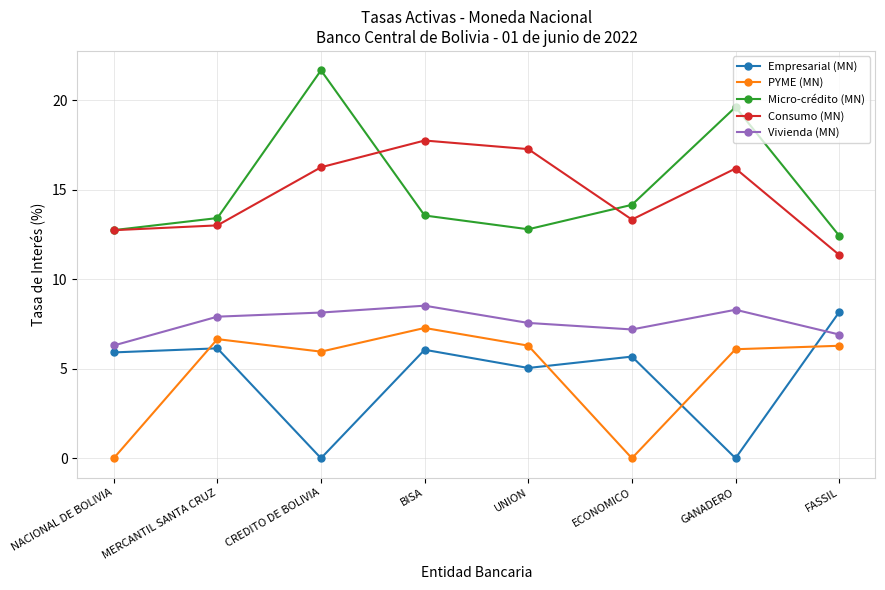

What is the value of the PYME (MN) point at the 3rd from the left?

6.0